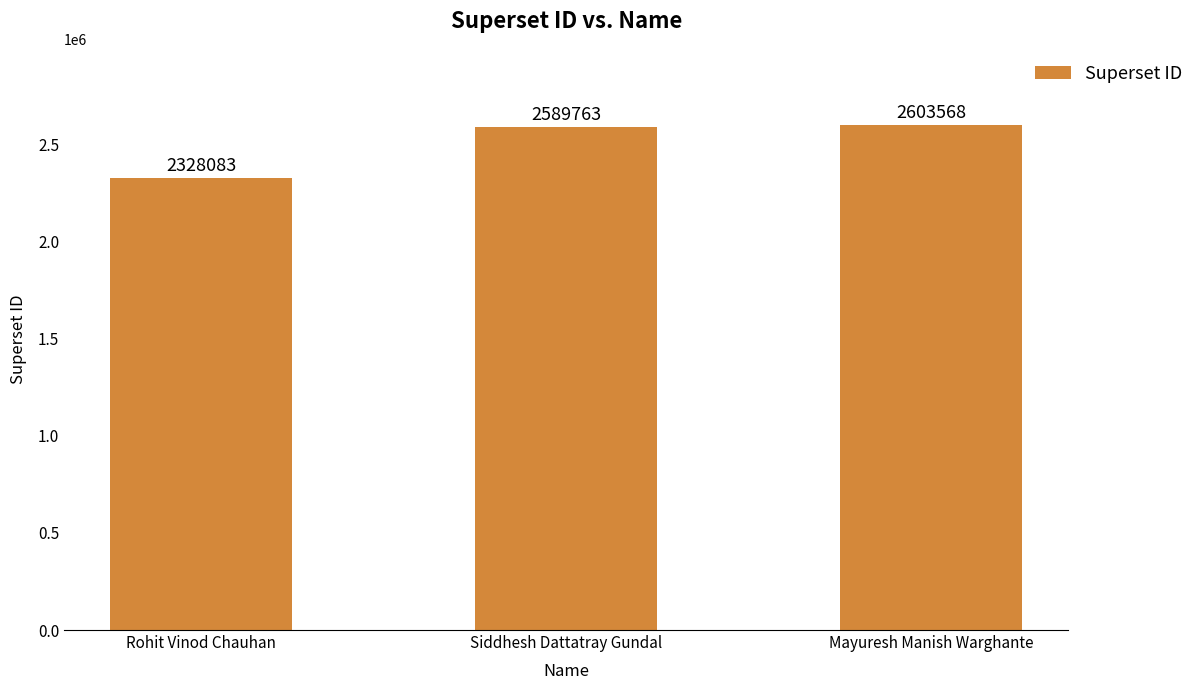

Which category has the highest value across all series?

Mayuresh Manish Warghante